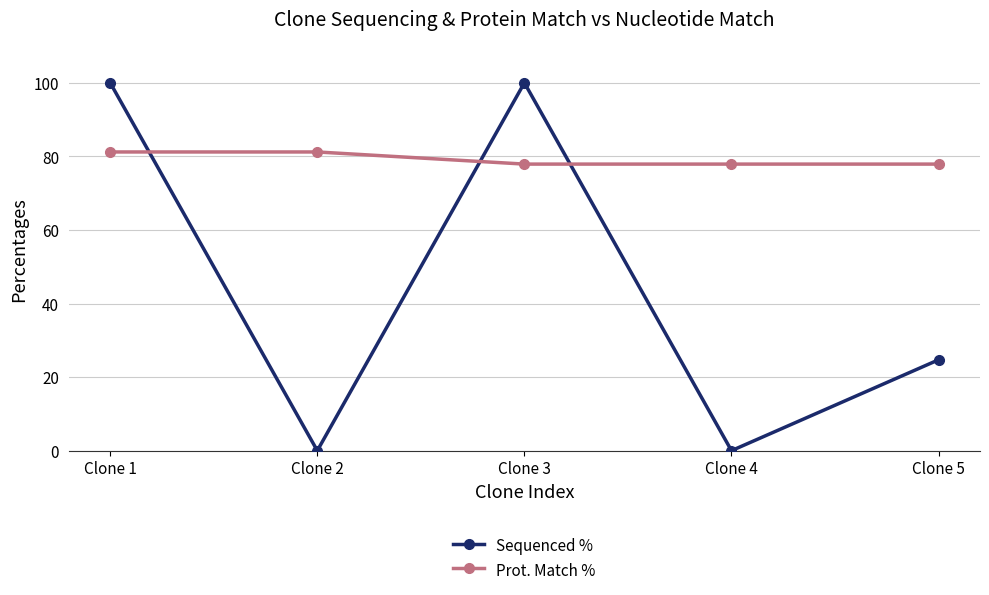

How many intersections are there between Sequenced % and Prot. Match %?

3